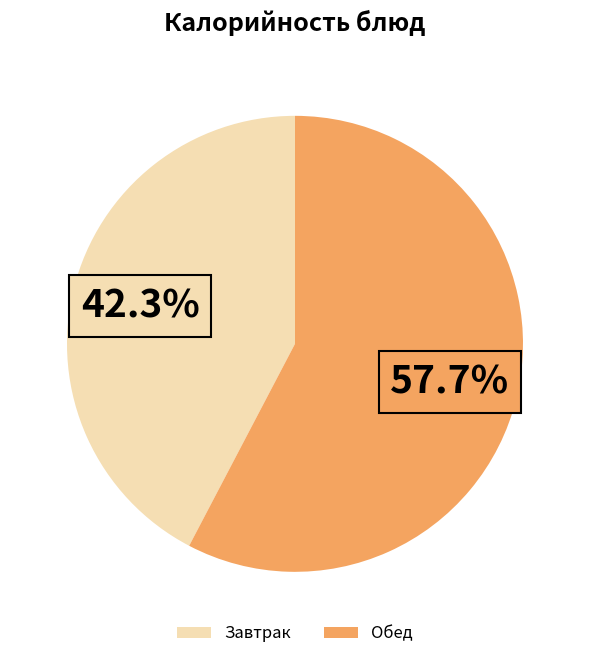

Which slice is the largest?

Обед